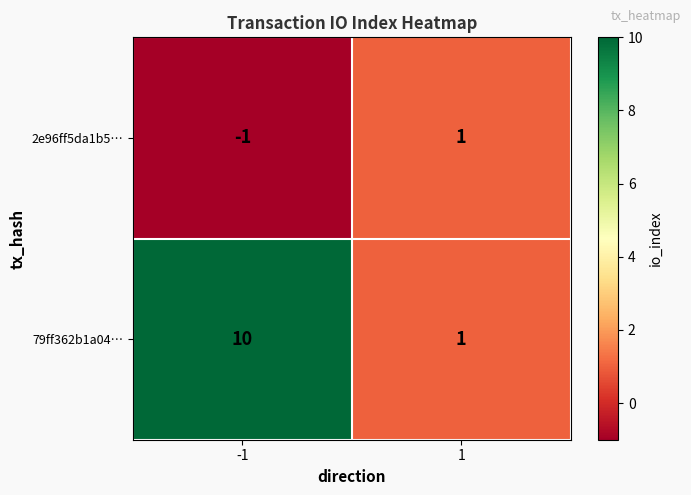

What is the average value of the 79ff362b1a04… series?

6